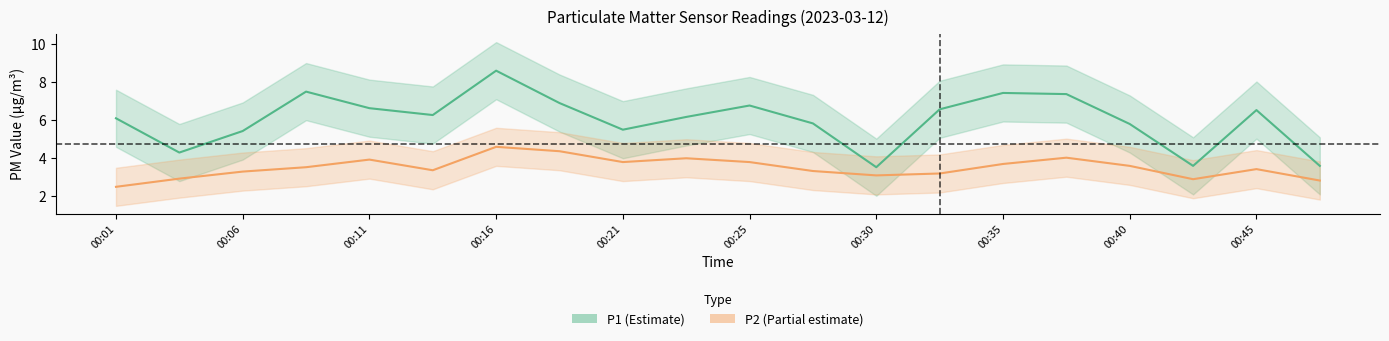

What is the lowest value of the P2 center series?

2.5